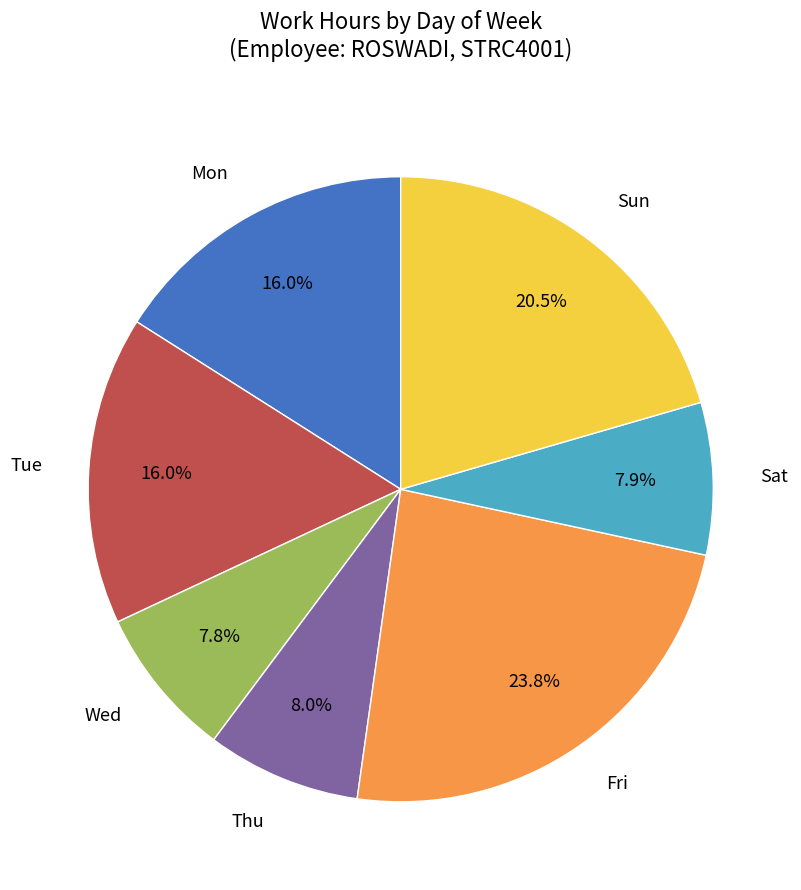

Is there any slice that represents more than half of the pie?

No